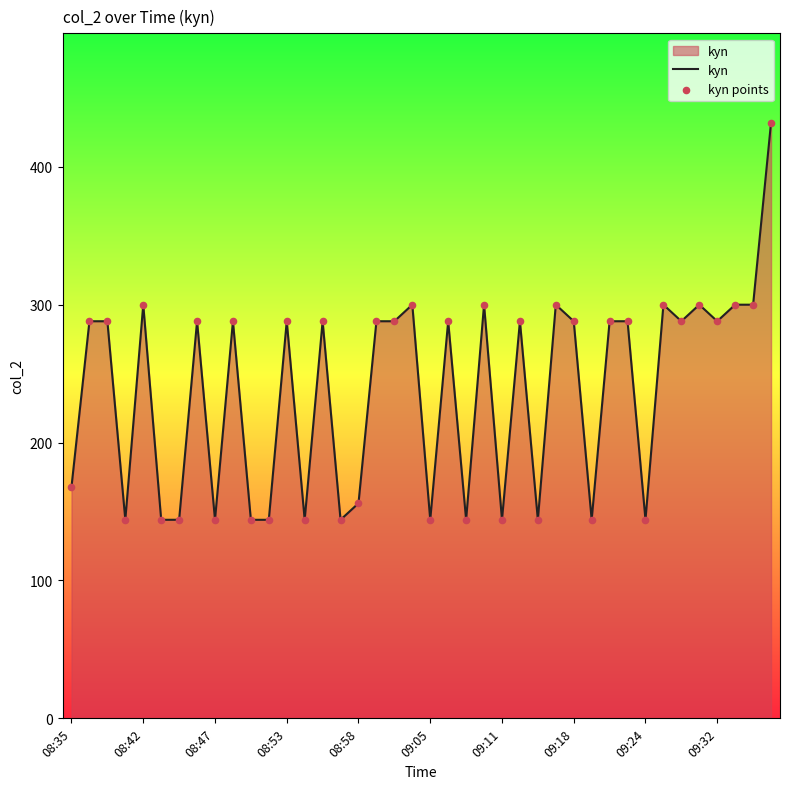

What is the difference between the maximum and minimum values?

288.0